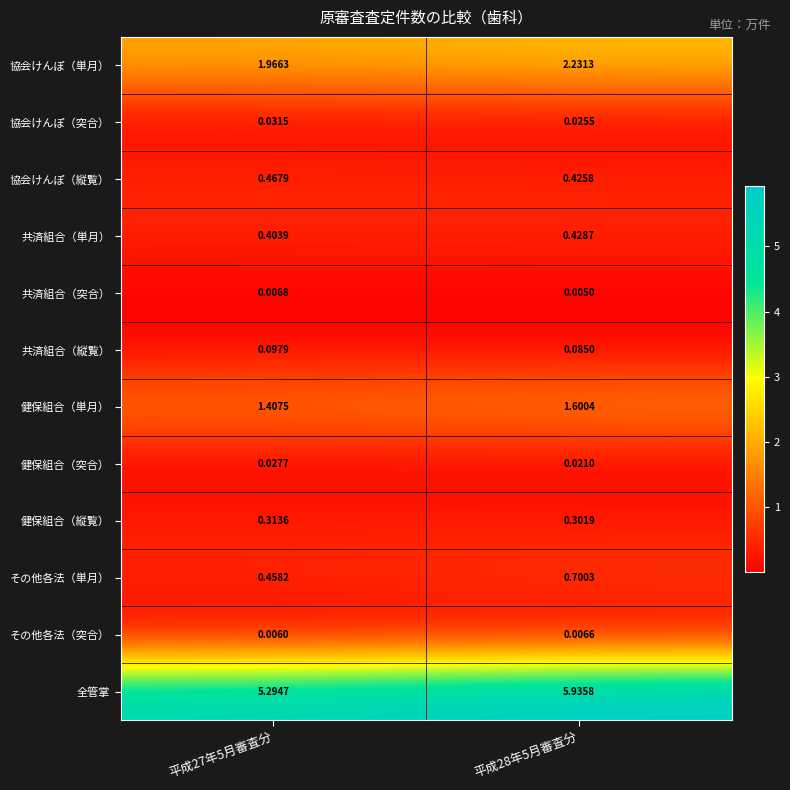

Which series has the largest total across all categories?

全管掌